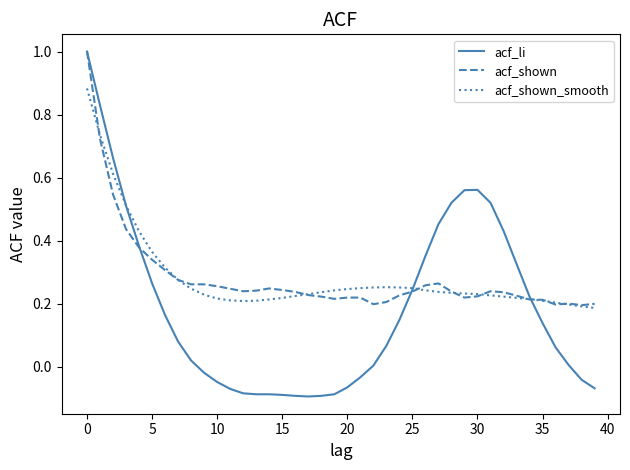

Which series has the widest spread of values?

acf_li